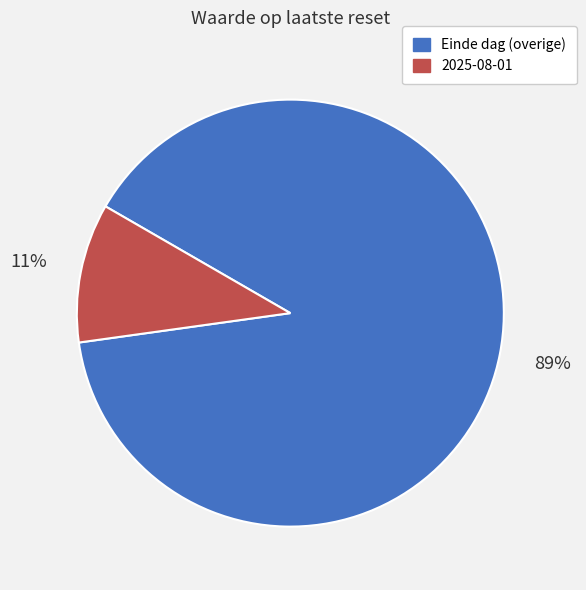

Is there any slice that represents more than half of the pie?

Yes